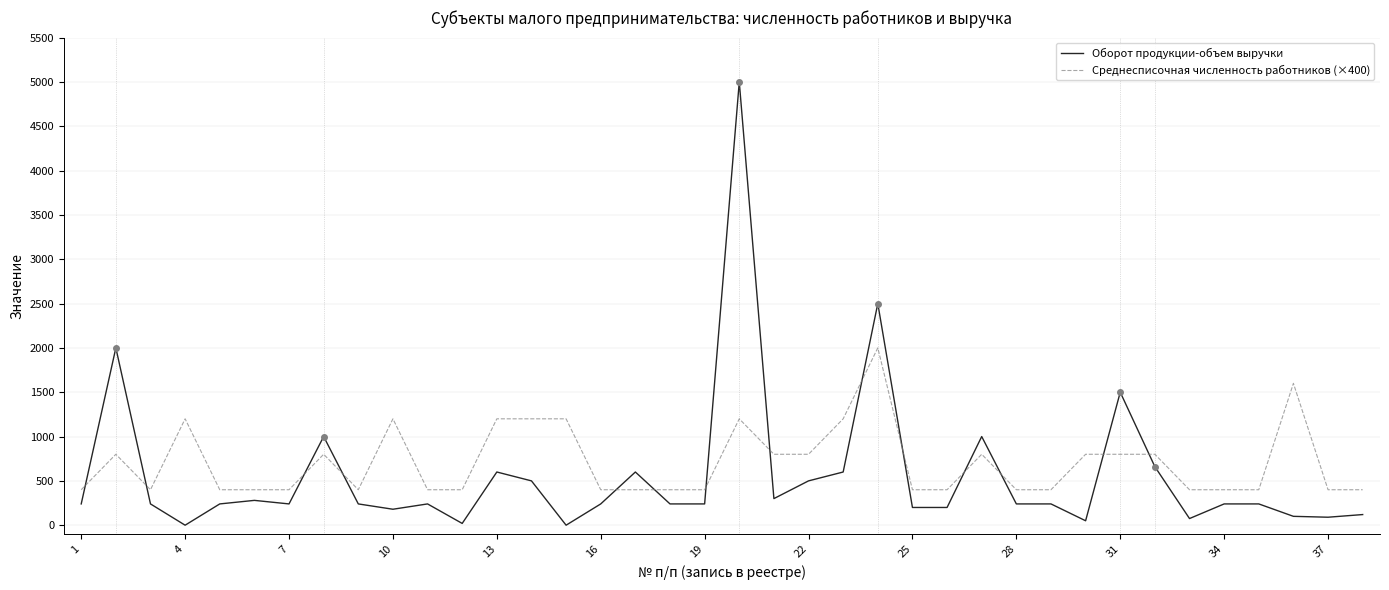

True or false: Оборот продукции-объем выручки and Среднесписочная численность работников (×400) intersect in this chart.

True